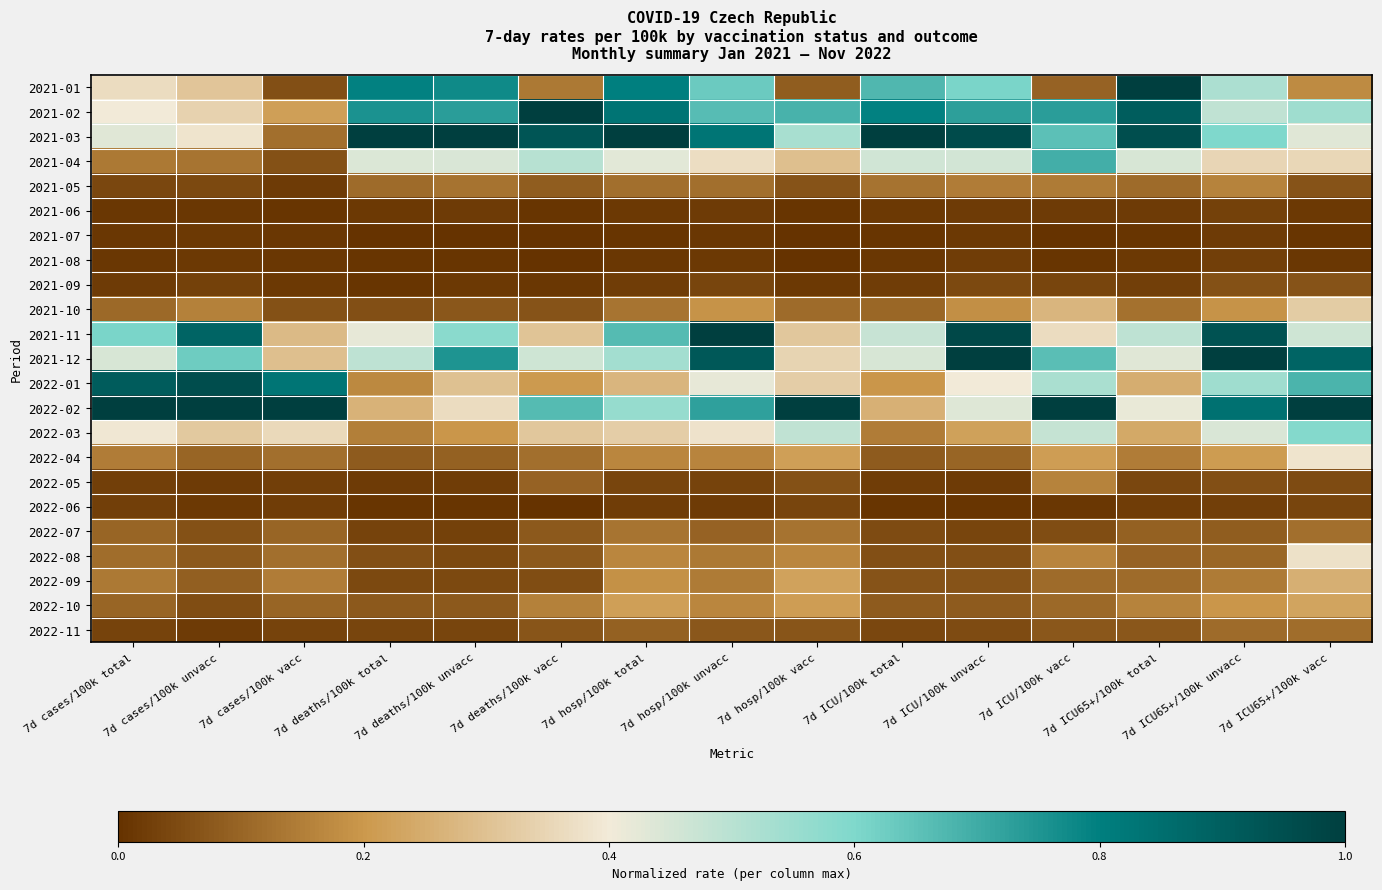

At which category is the sum across all series the highest?

7d ICU65+/100k vacc